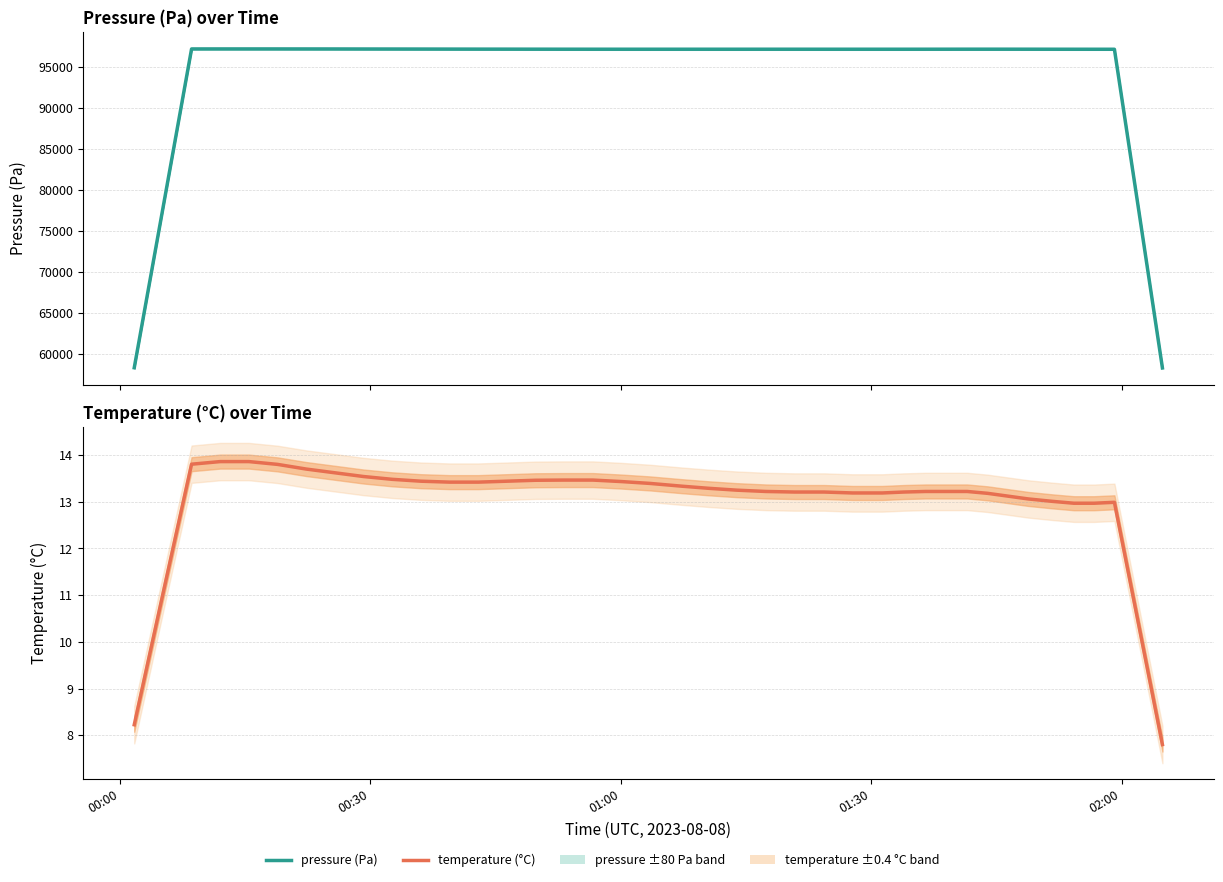

Reading right to left, list all the values displayed in this chart.

pressure: 58284.0	77711.0	97139.8	97140.7	97142.3	97144.1	97147.2	97148.8	97149.9	97149.4	97147.5	97145.7	97144.2	97144.2	97144.1	97144.2	97144.9	97145.0	97144.0	97143.8	97144.2	97143.6	97144.2	97145.4	97147.1	97150.2	97154.6	97157.2	97161.4	97165.6	97169.6	97172.2	97176.5	97178.2	97180.3	97181.0	97180.8	97179.2	77742.8	58306.2
temperature: 7.8	10.4	13.0	13.0	13.0	13.0	13.1	13.1	13.2	13.2	13.2	13.2	13.2	13.2	13.2	13.2	13.2	13.2	13.2	13.3	13.3	13.4	13.4	13.5	13.5	13.5	13.4	13.4	13.4	13.4	13.5	13.5	13.6	13.7	13.8	13.9	13.9	13.8	11.0	8.2